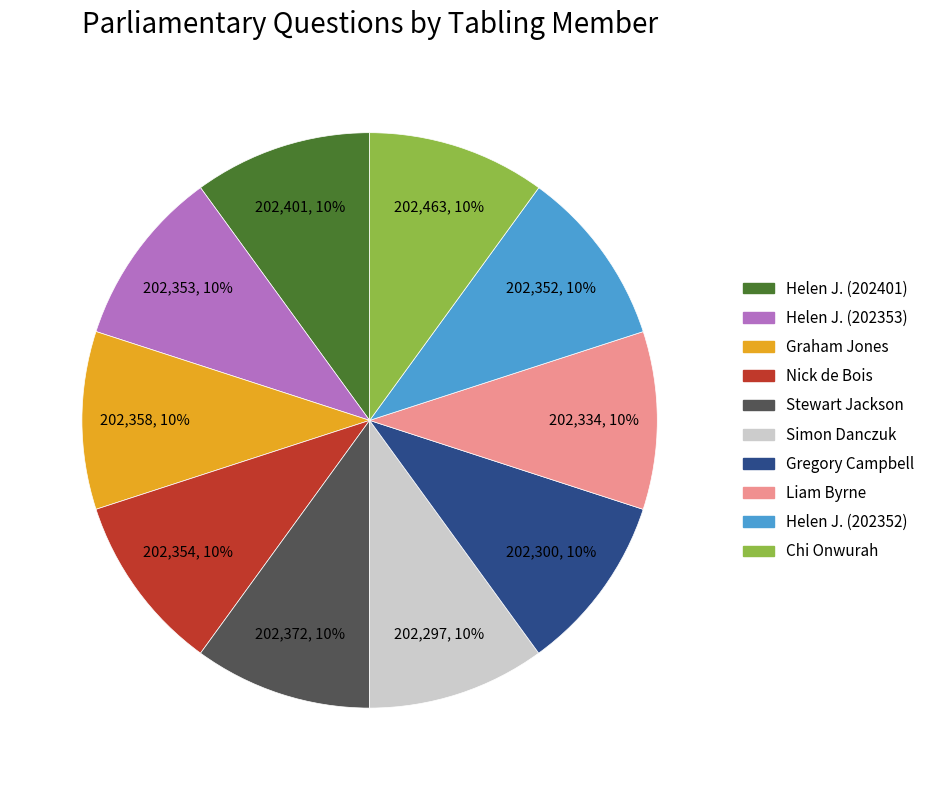

To the nearest percent, what is the average slice percentage?

10%